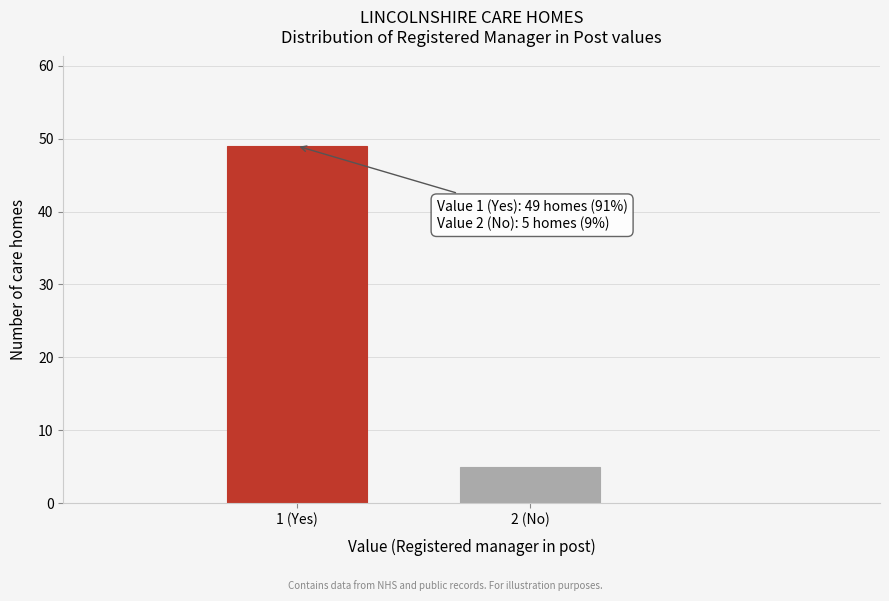

Reading left to right, transcribe all the data shown in this chart.

49	5